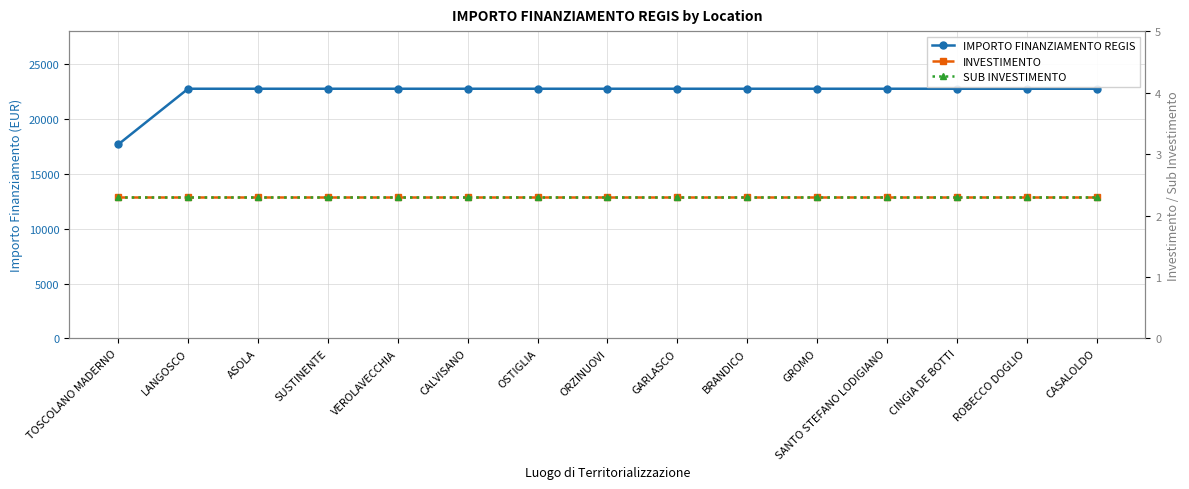

Reading left to right, transcribe all the data shown in this chart.

IMPORTO FINANZIAMENTO REGIS: 17674.8	22750.0	22750.0	22750.0	22750.0	22750.0	22750.0	22750.0	22750.0	22750.0	22750.0	22750.0	22750.0	22750.0	22750.0
INVESTIMENTO: 2.3	2.3	2.3	2.3	2.3	2.3	2.3	2.3	2.3	2.3	2.3	2.3	2.3	2.3	2.3
SUB INVESTIMENTO: 2.3	2.3	2.3	2.3	2.3	2.3	2.3	2.3	2.3	2.3	2.3	2.3	2.3	2.3	2.3